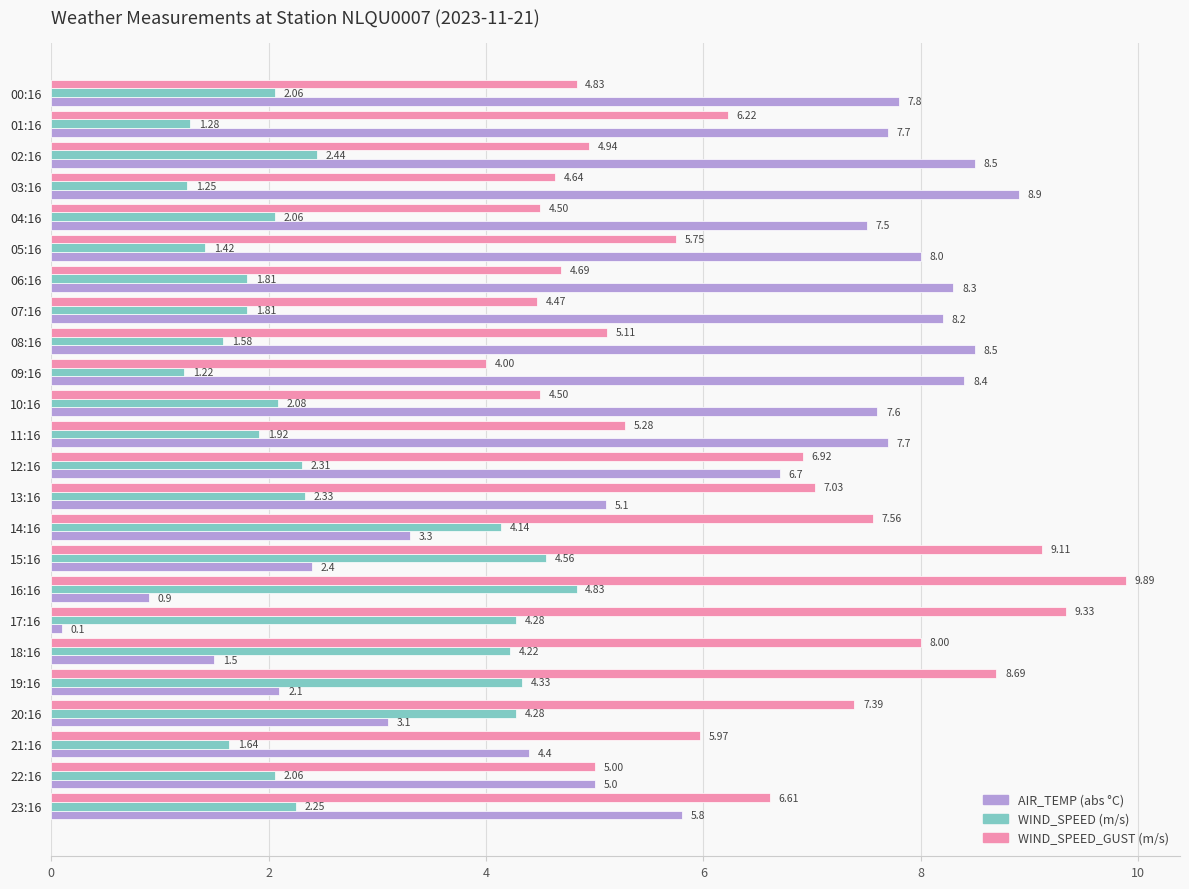

At which category is the sum across all series the highest?

15:16